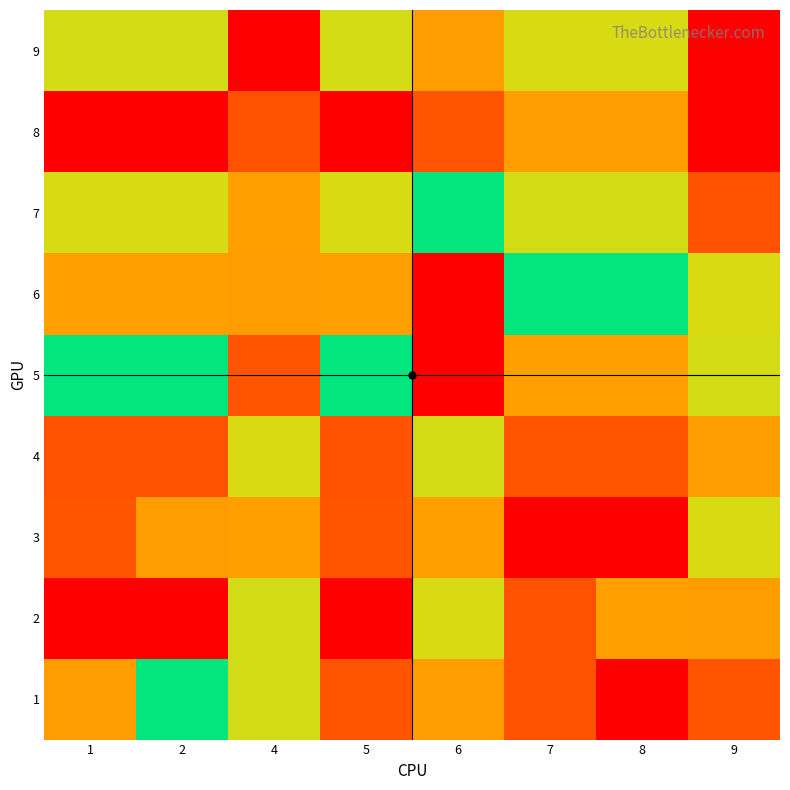

Reading right to left, what are all the values shown in this chart?

1: 9=2	8=9	7=8	6=7	5=2	4=4	2=5	1=7
2: 9=7	8=3	7=8	6=6	5=1	4=4	2=9	1=1
3: 9=6	8=1	7=1	6=3	5=2	4=3	2=7	1=2
4: 9=7	8=2	7=2	6=4	5=8	4=6	2=8	1=8
5: 9=4	8=3	7=3	6=9	5=5	4=2	2=5	1=5
6: 9=6	8=5	7=5	6=1	5=3	4=7	2=3	1=3
7: 9=8	8=4	7=4	6=5	5=6	4=3	2=6	1=6
8: 9=1	8=7	7=7	6=2	5=9	4=8	2=9	1=9
9: 9=9	8=6	7=6	6=7	5=4	4=1	2=4	1=4